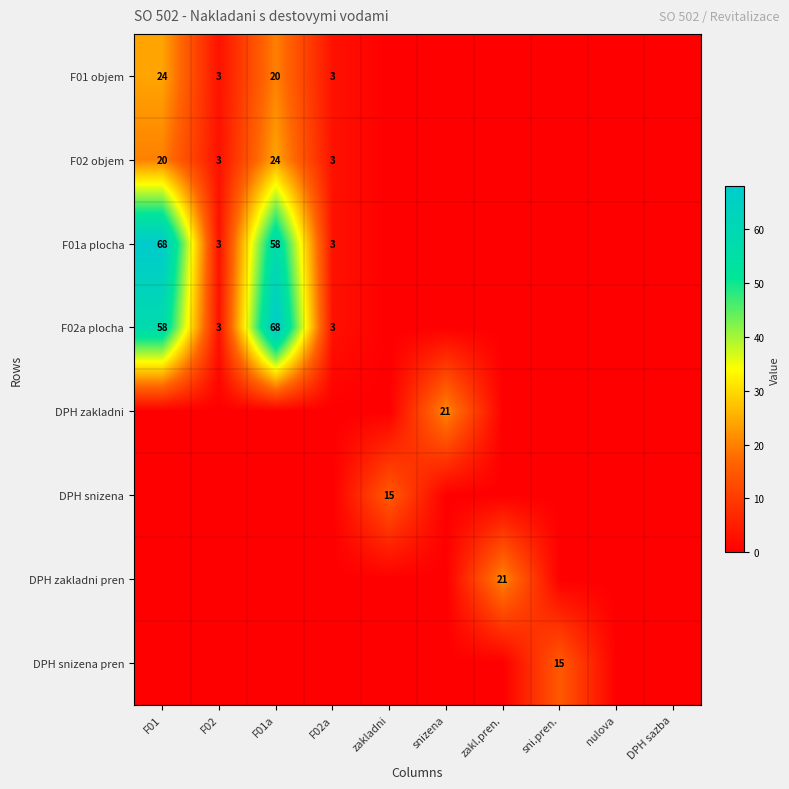

Is it true that F01 objem equals 28 at F01a?

False